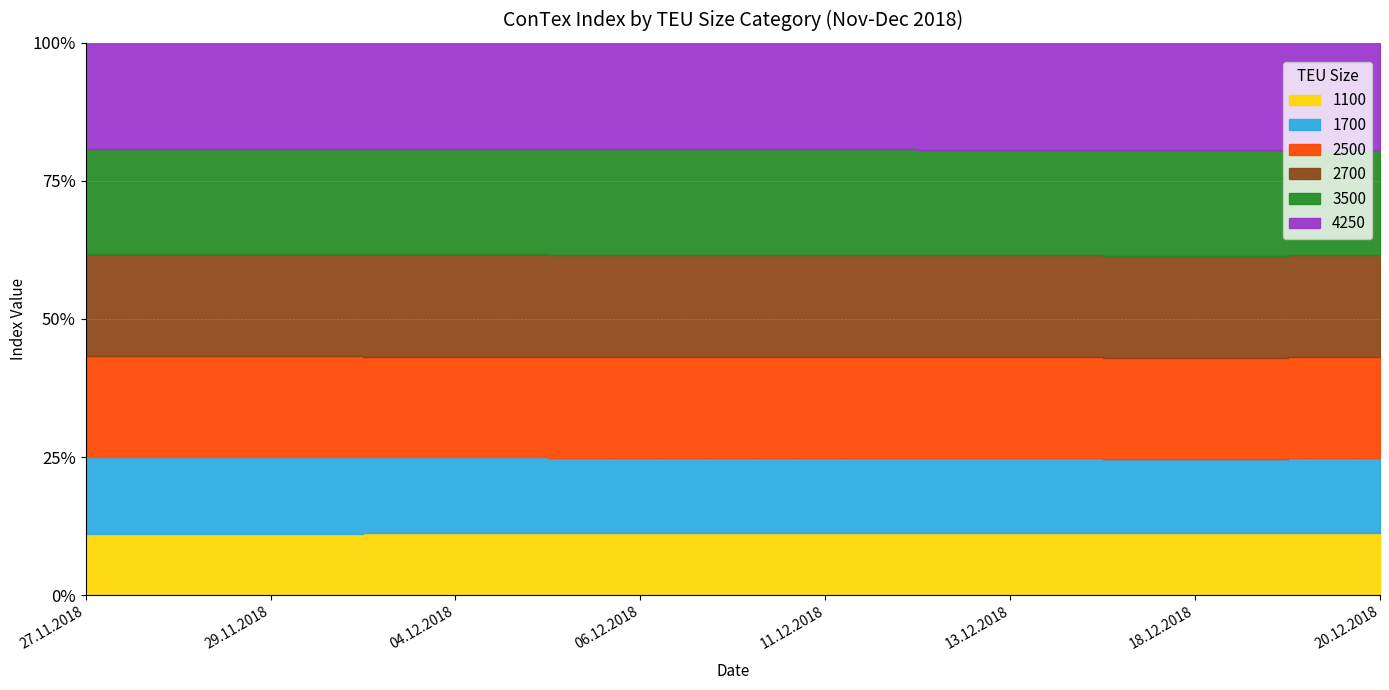

At which category does the chart reach its peak across all series?

27.11.2018